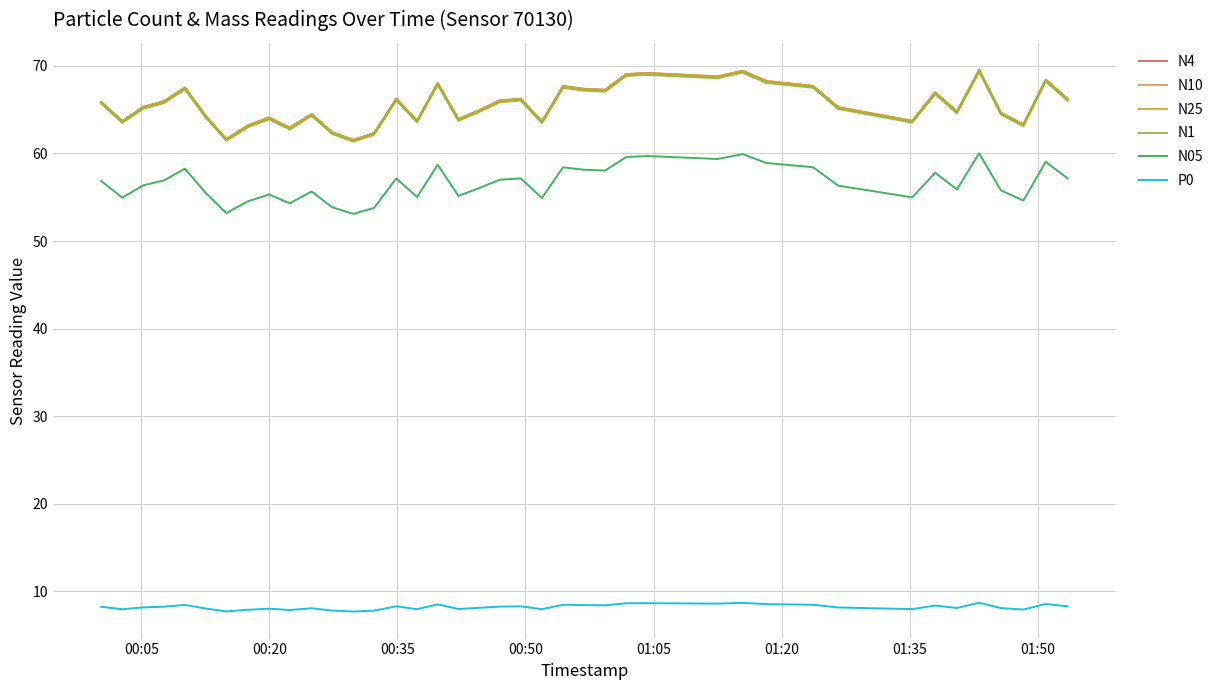

What is the smallest value displayed?

7.7